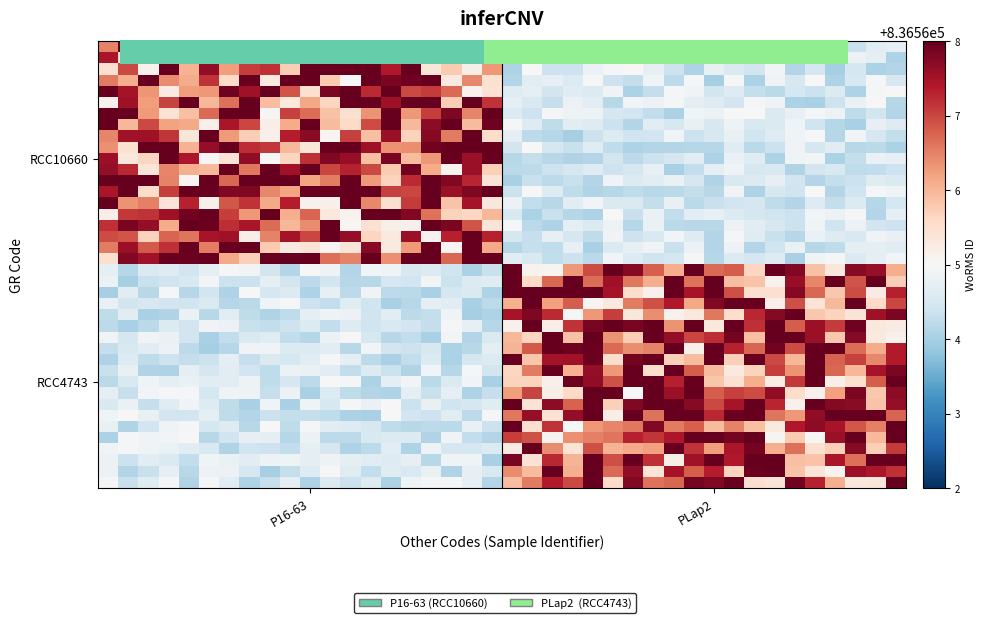

What is the minimum value shown in the chart?

836564.0